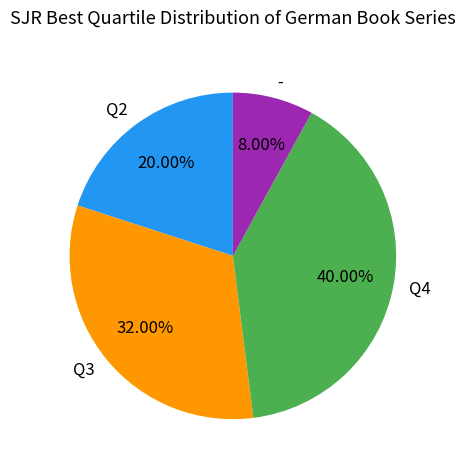

What percentage is the Q4 slice, to the nearest percent?

40%